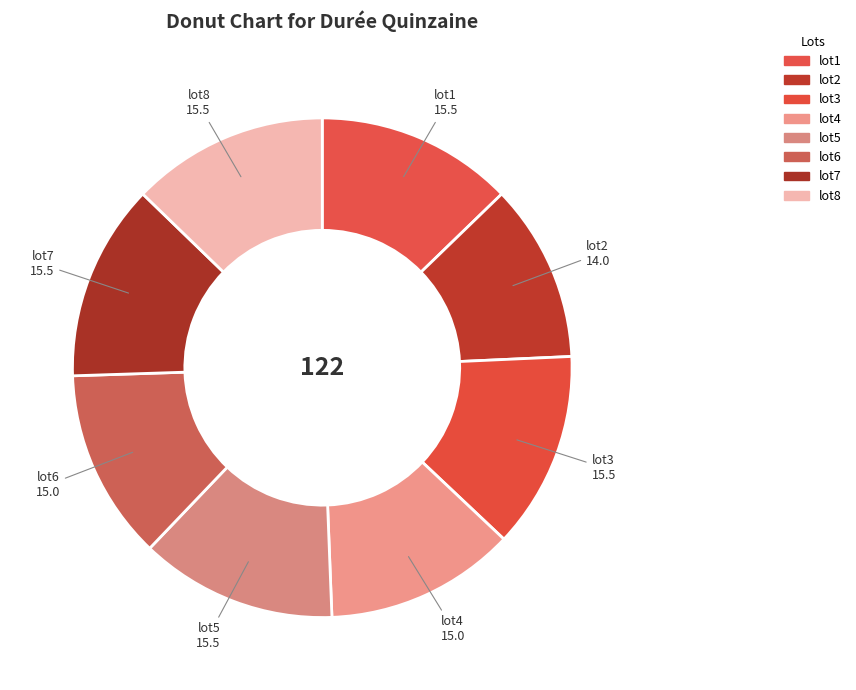

How many slices are in this pie chart?

8